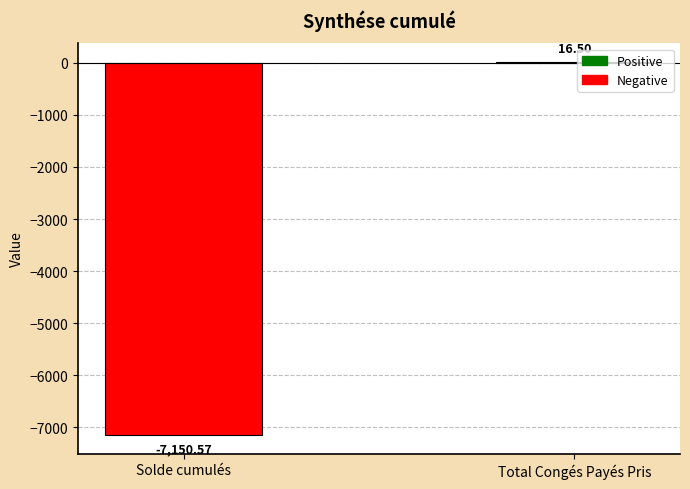

How many data points does each series have?

2